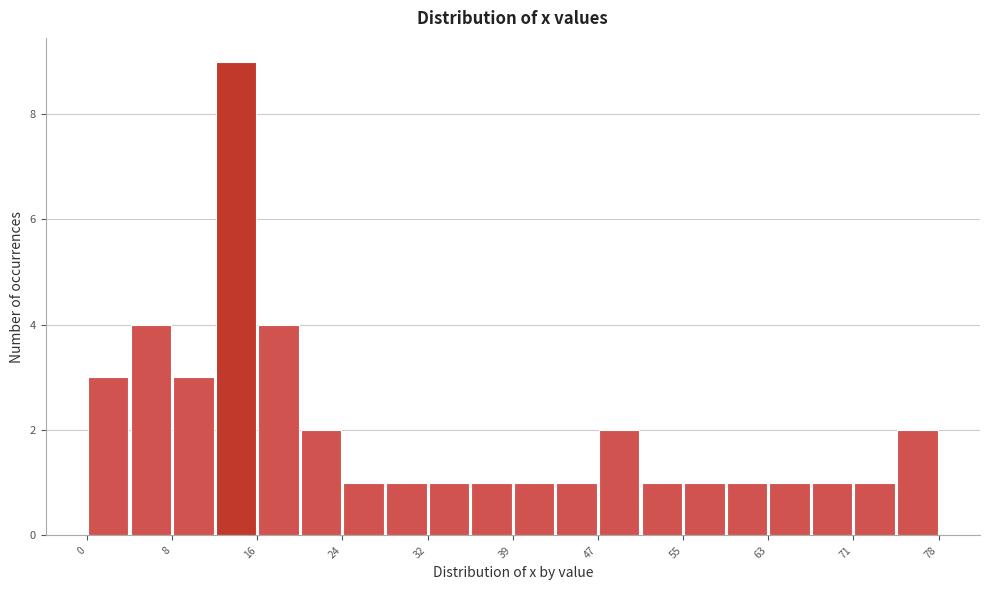

Around what value on the x-axis is the tallest bar? Give the approximate position of its centre, as read against the axis.

14